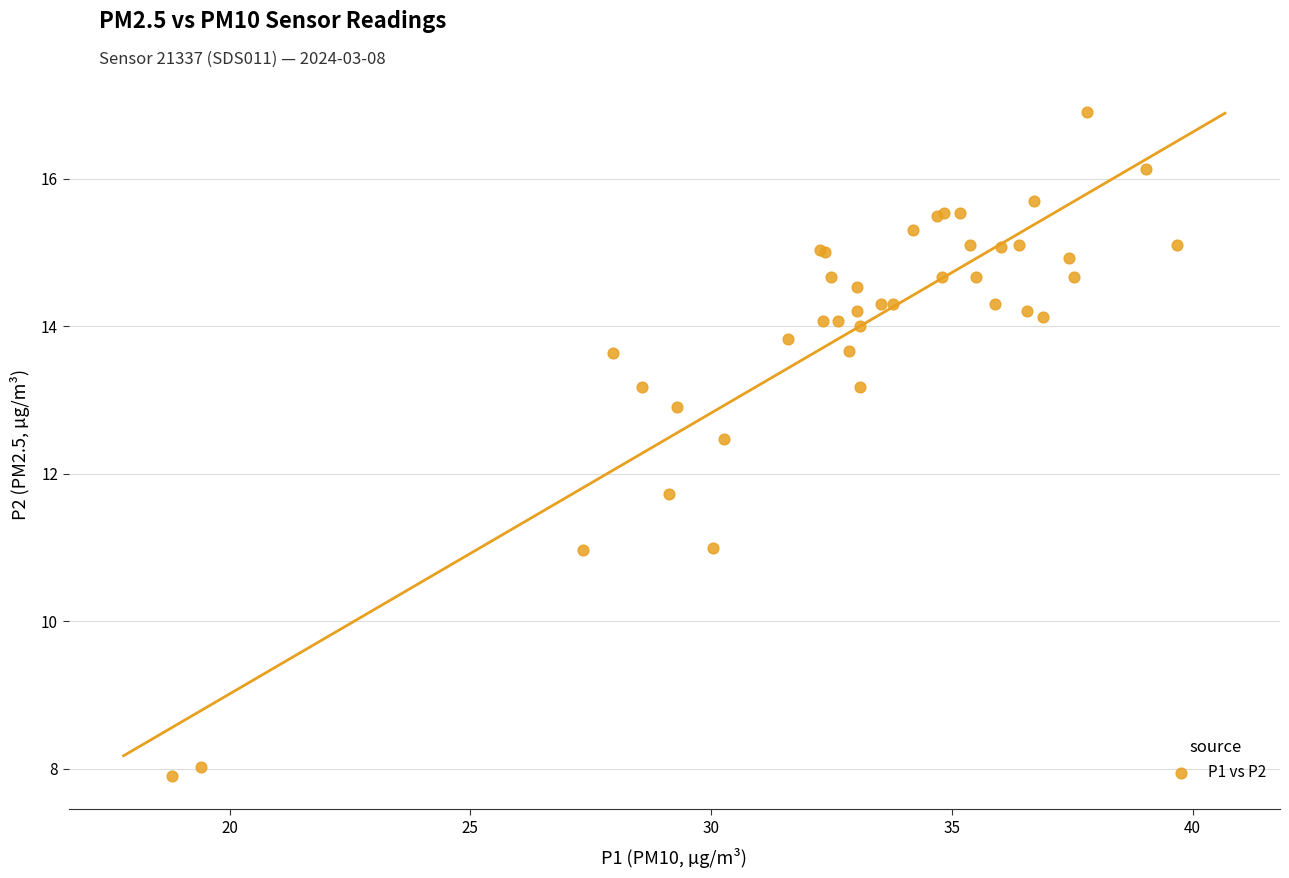

What Y value in the scatter plot is closest to 12?

11.7